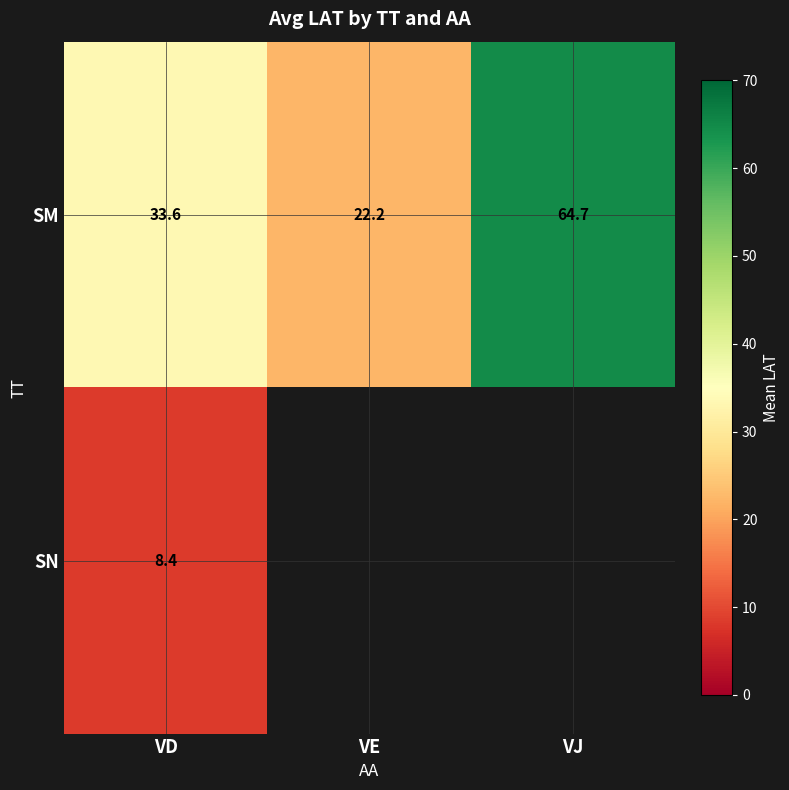

List the labels in order of SM value, largest first.

VJ, VD, VE